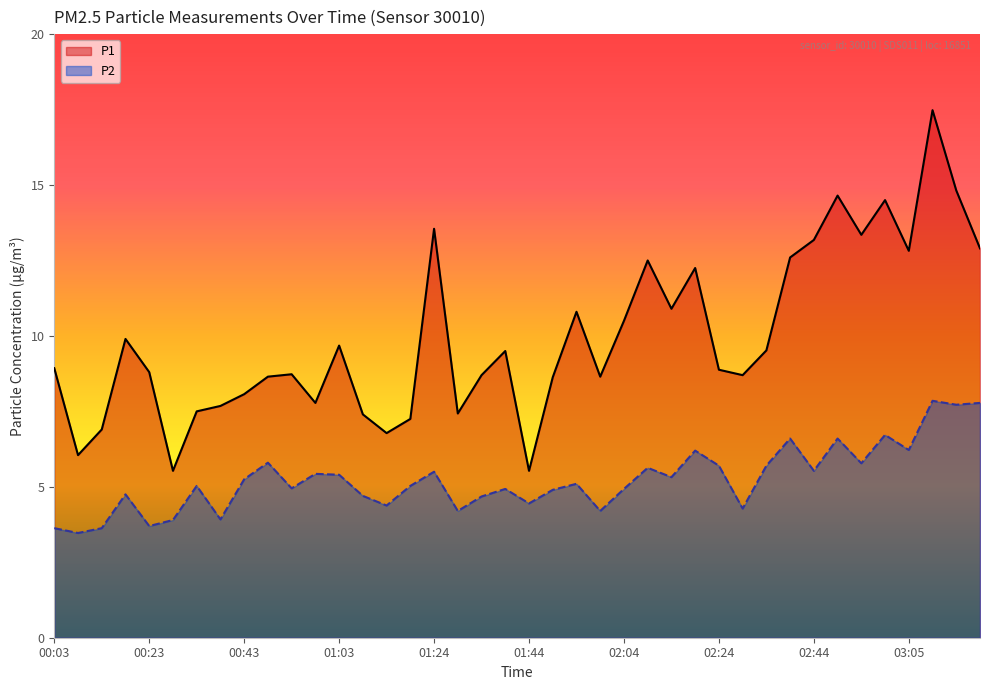

True or false: P1 has a value of 8.9 at 00:03.

True